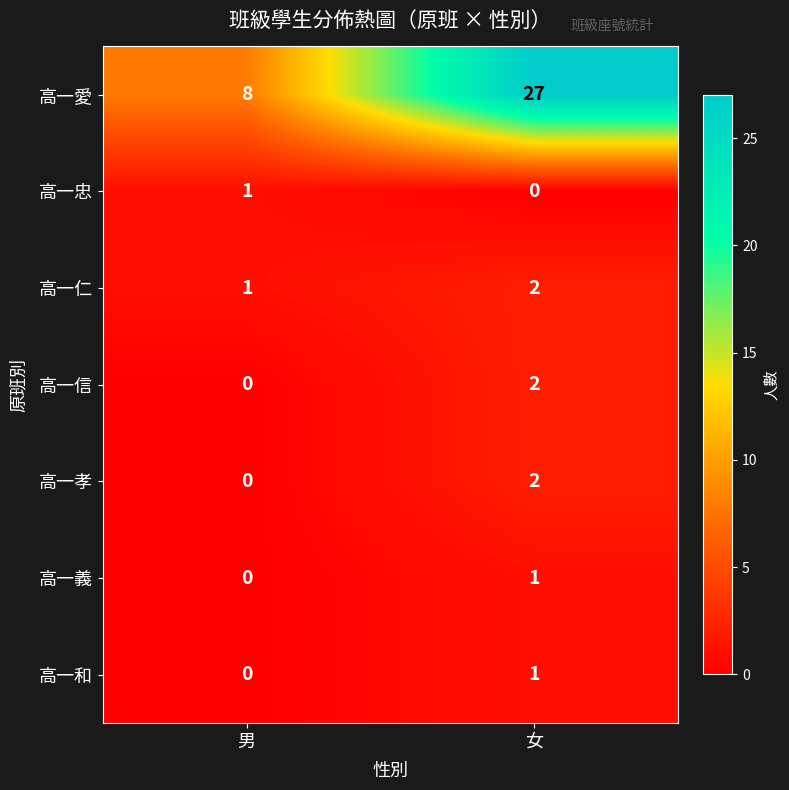

At which category is the sum across all series the highest?

女